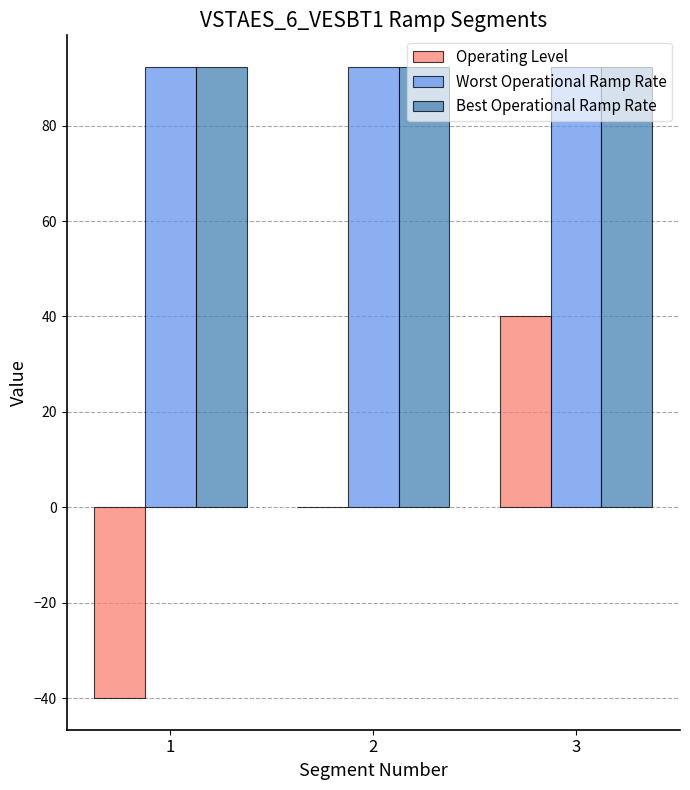

Does the chart contain stacked bars?

No